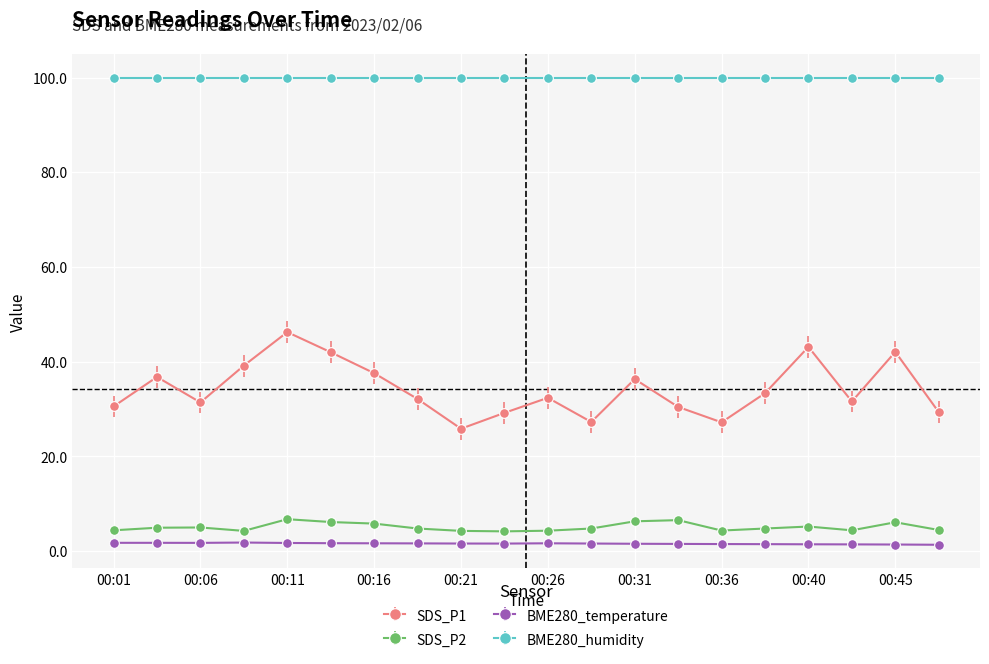

What is the average value of the SDS_P2 series?

5.1